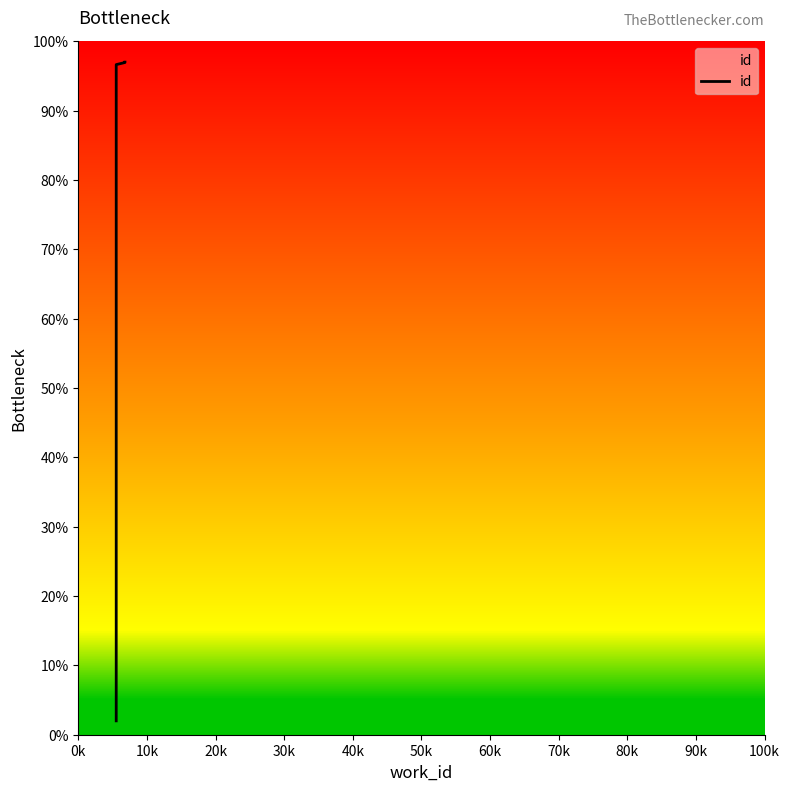

What is the value of the 2nd point from the left?

96.6